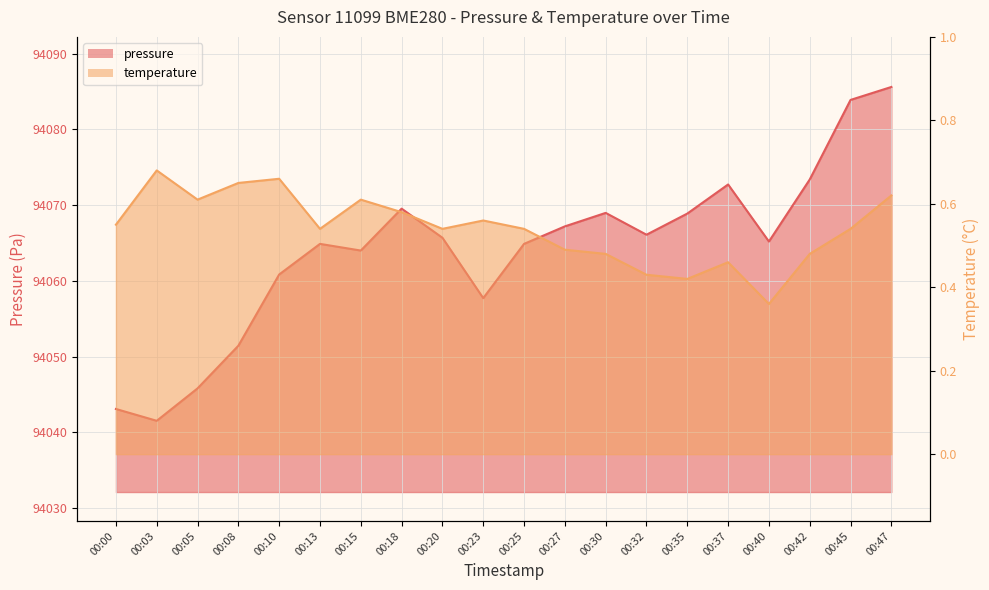

Between 00:25 and 00:32, which series saw the biggest shift?

pressure